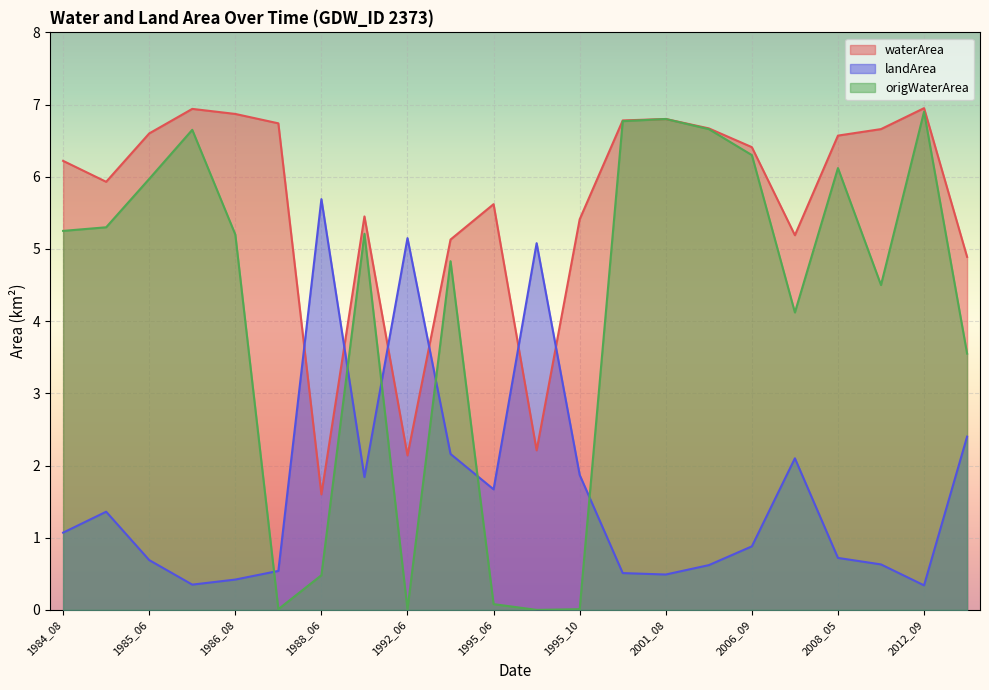

Which category has the lowest value in the origWaterArea series?

1995_07